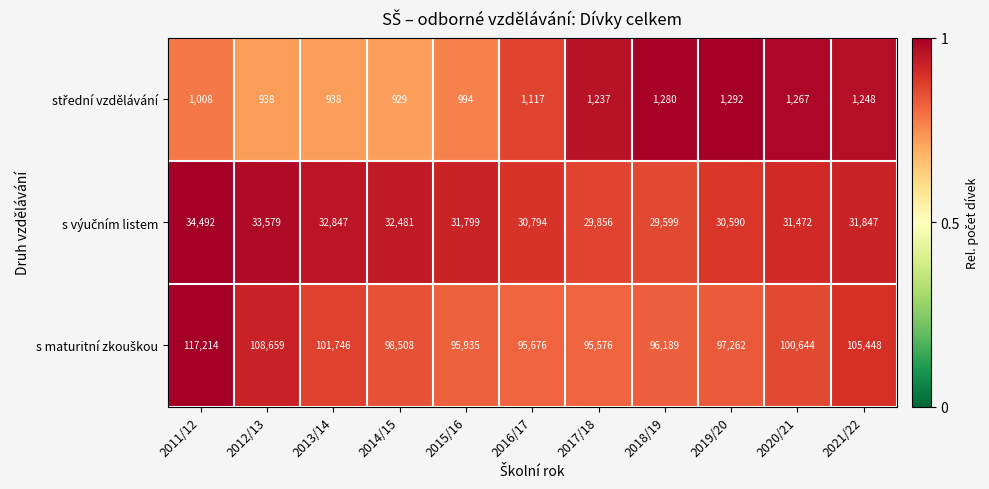

What is the spread (max minus min) of values at 2013/14?

100808